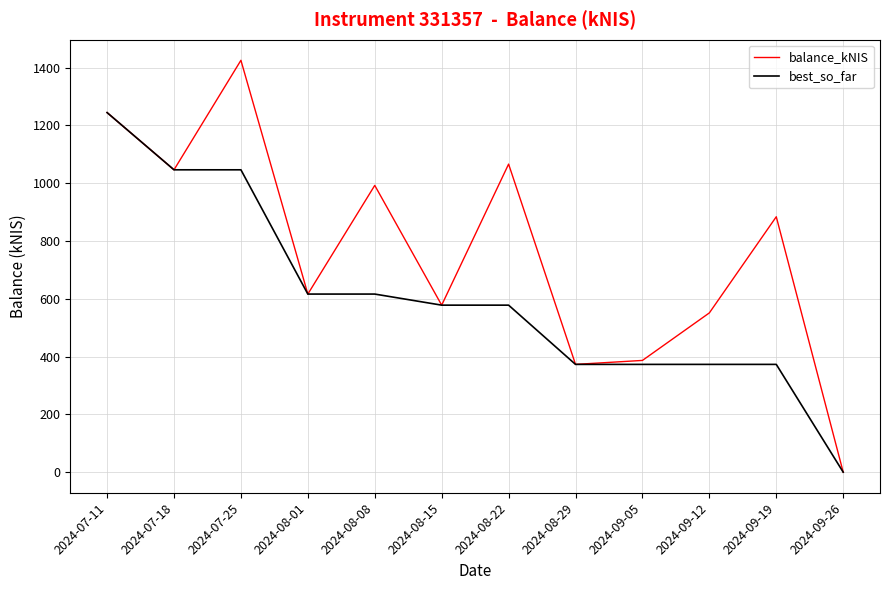

List the series in order of their peak value, highest first.

balance_kNIS, best_so_far